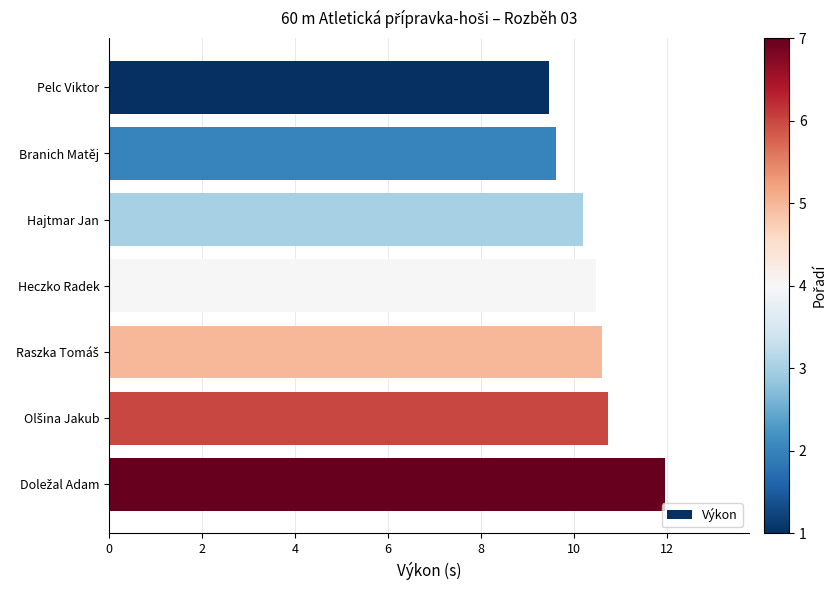

Read the value at Branich Matěj.

9.6